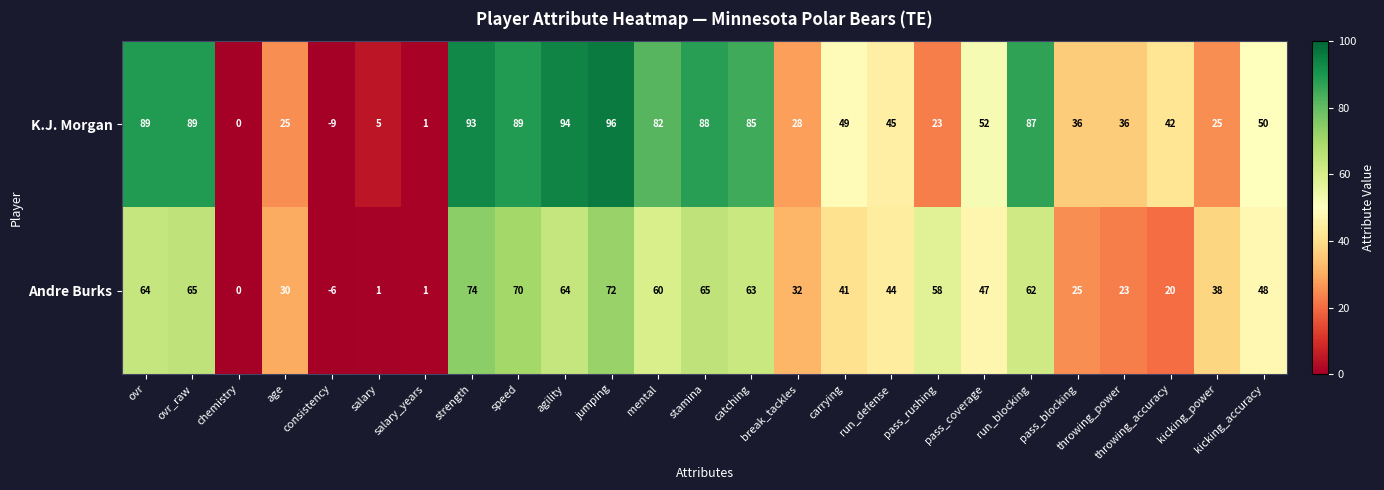

List the series in order of their overall mean, highest first.

K.J. Morgan, Andre Burks